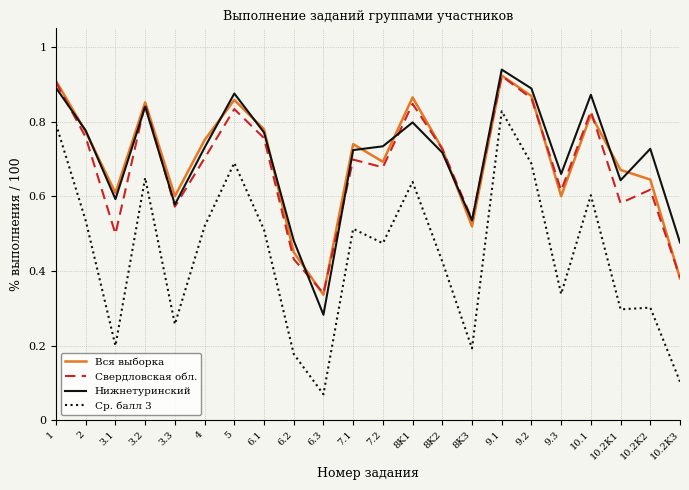

Where is the first local maximum for Нижнетуринский?

3.2